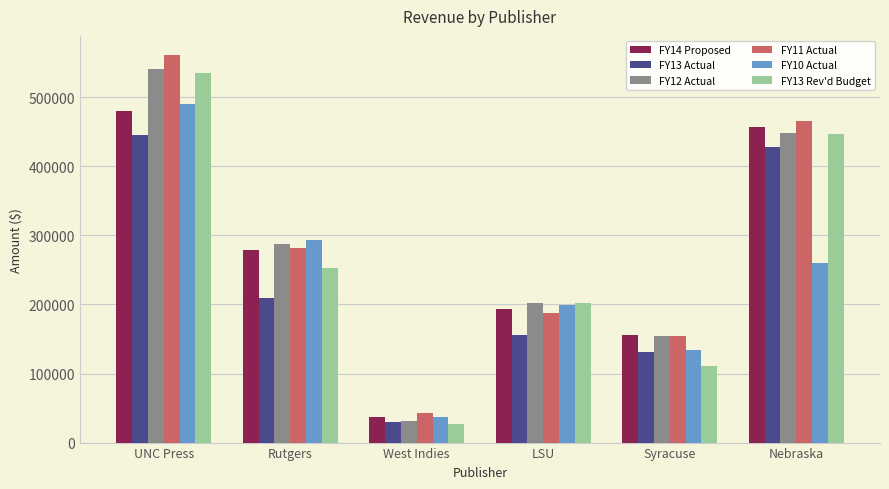

At which category is the sum across all series the highest?

UNC Press